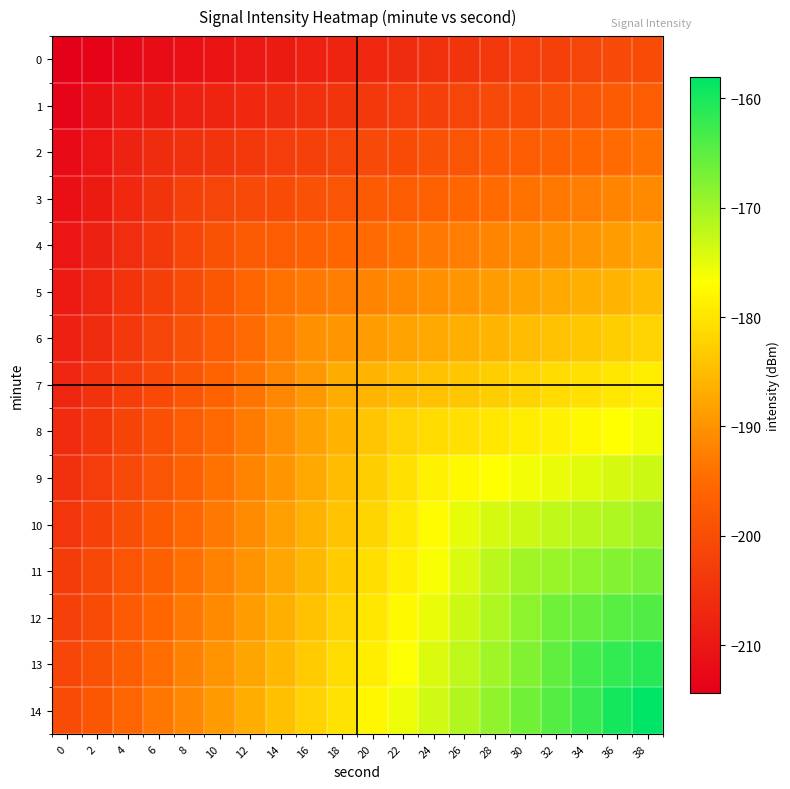

What is the total value across all series at 10?

-2959.3